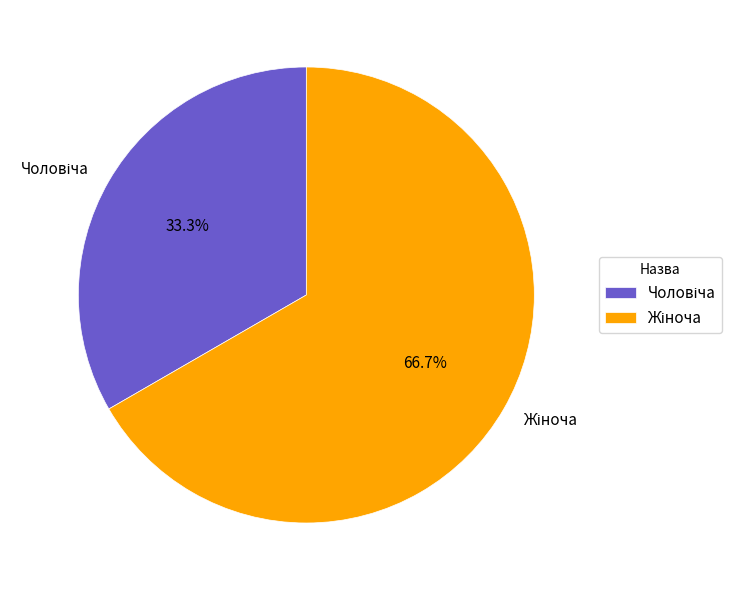

Is there any slice that represents more than half of the pie?

Yes